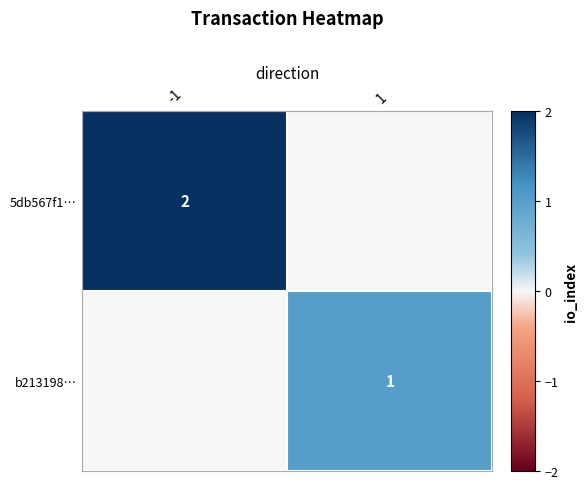

True or false: 5db567f1… has a value of 0 at -1.

False